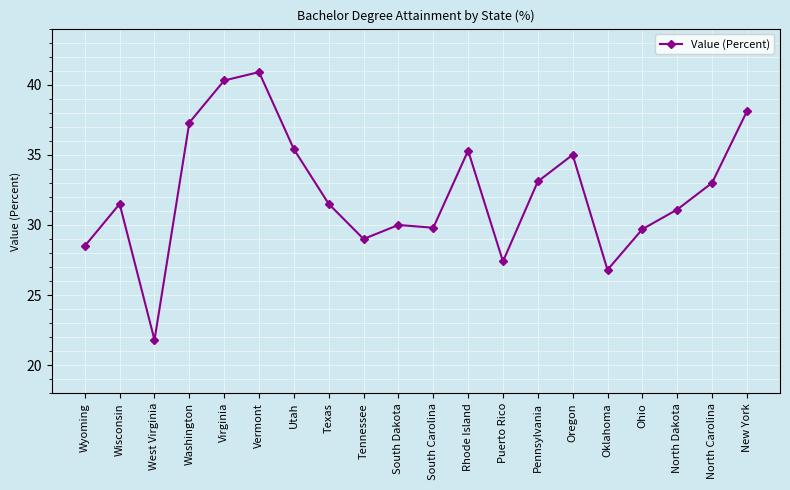

Does the chart have visible grid lines?

Yes